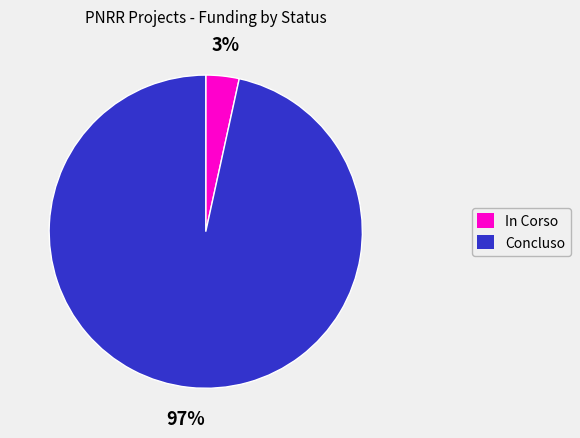

What percentage is the In Corso slice, to the nearest percent?

3%